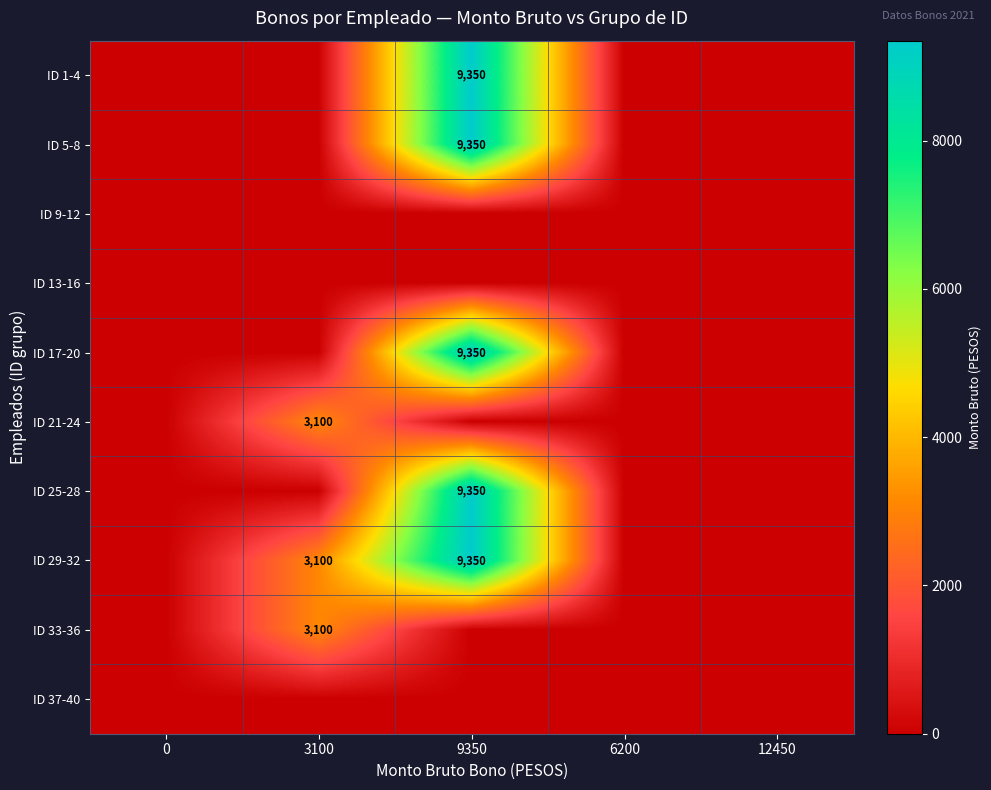

The value of ID 1-4 at 9350 is 15839. True or false?

False